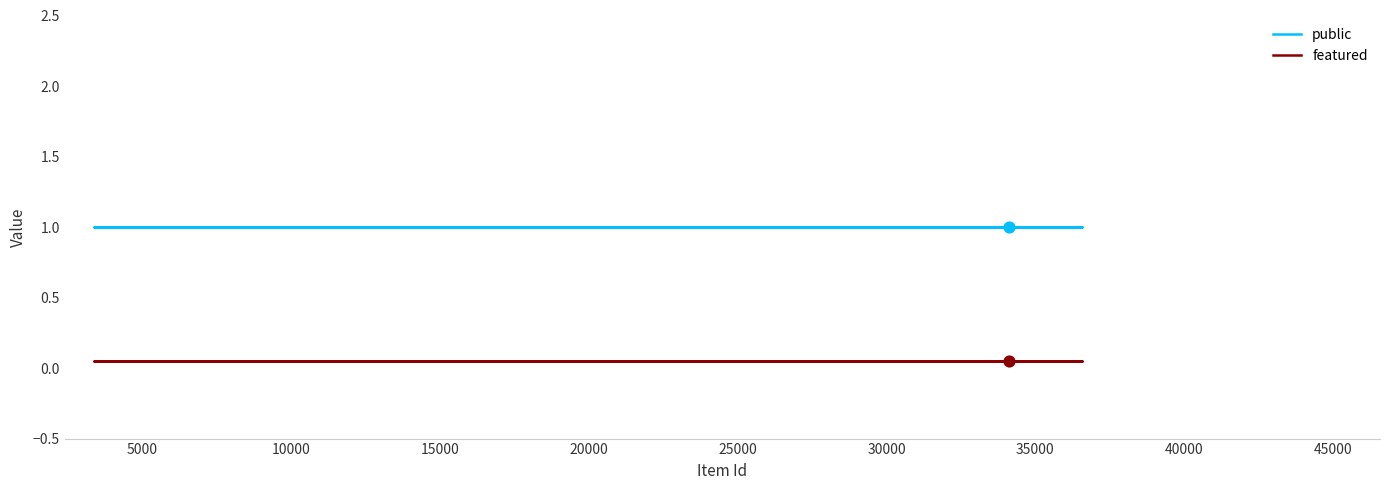

What are all the series names shown in the legend?

public, featured